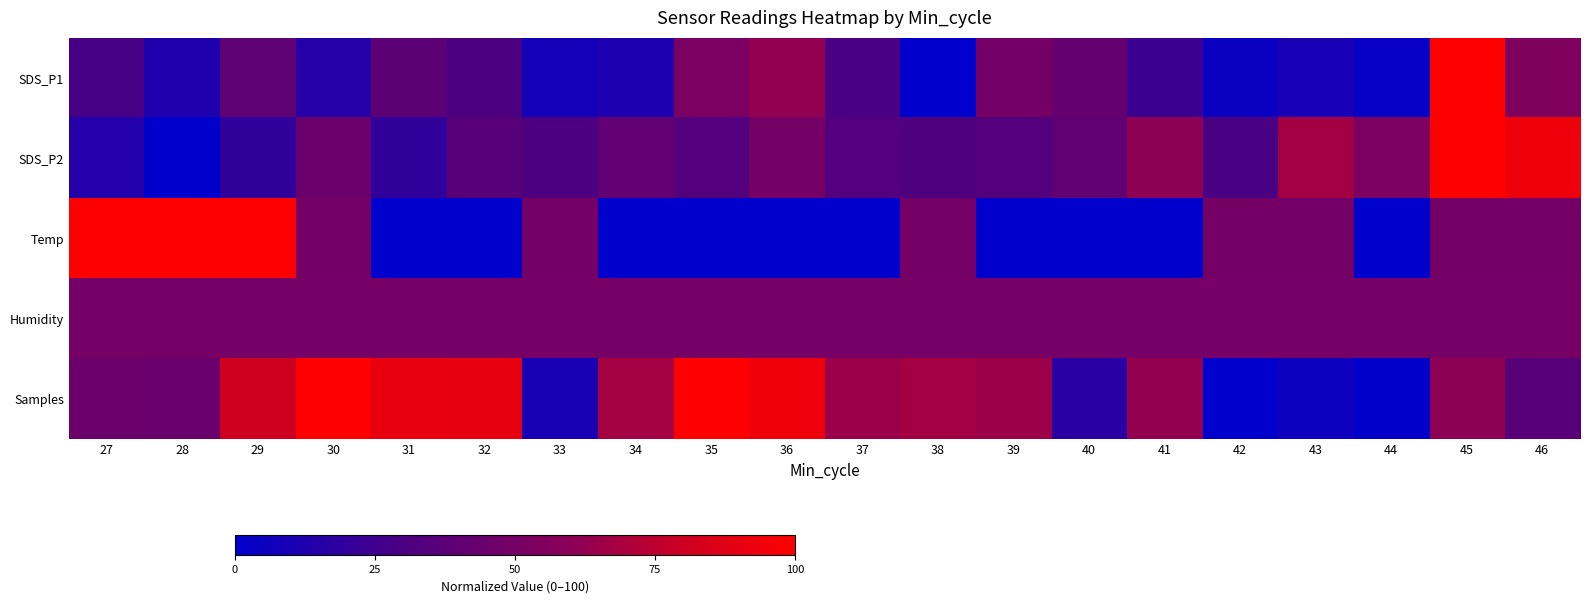

What is the difference between the highest and lowest values at 27?

85.8